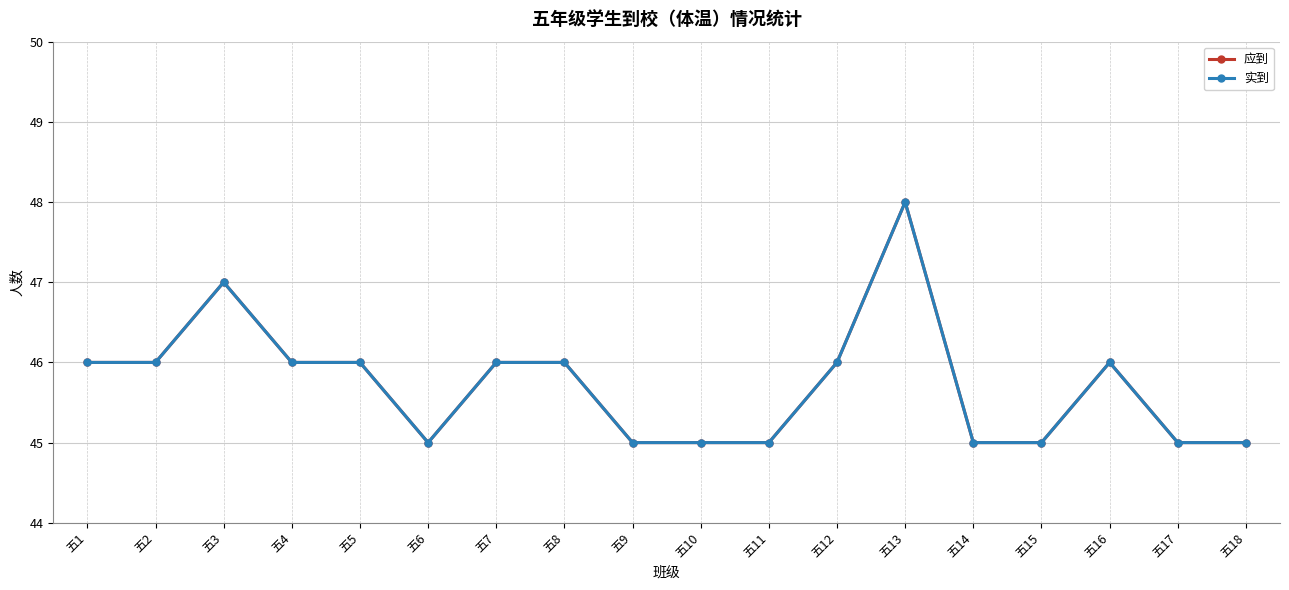

Does the chart have visible grid lines?

Yes